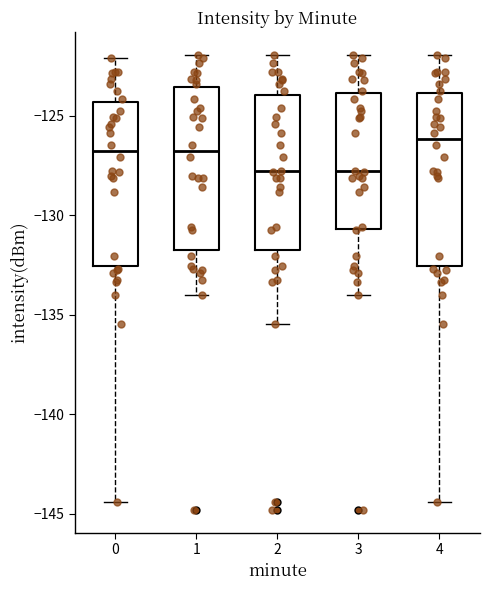

Where is the lower edge of the box at x = 2 on the y-axis? The values are not printed on the chart, so give them approximately, as read against the axis.

-131.5